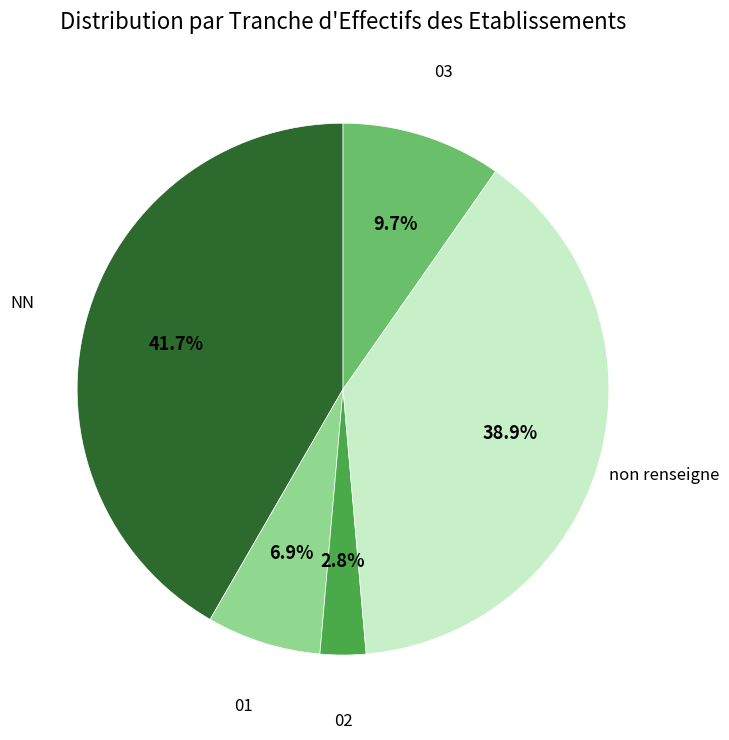

What percentage is the 01 slice, to the nearest percent?

7%